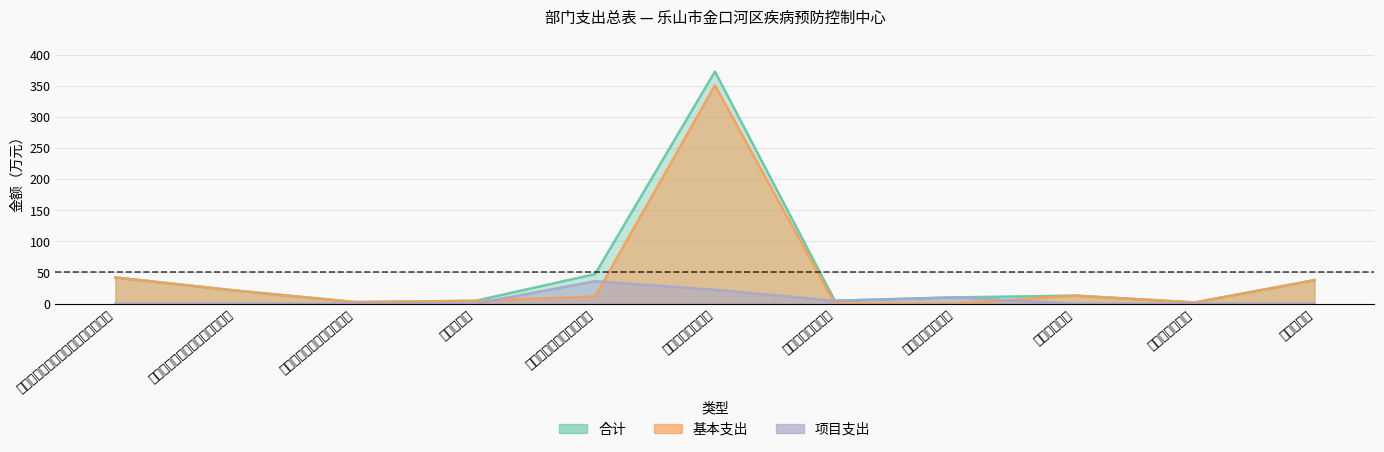

What is the spread (max minus min) of values at 机关事业单位基本养老保险缴费支出?

42.0